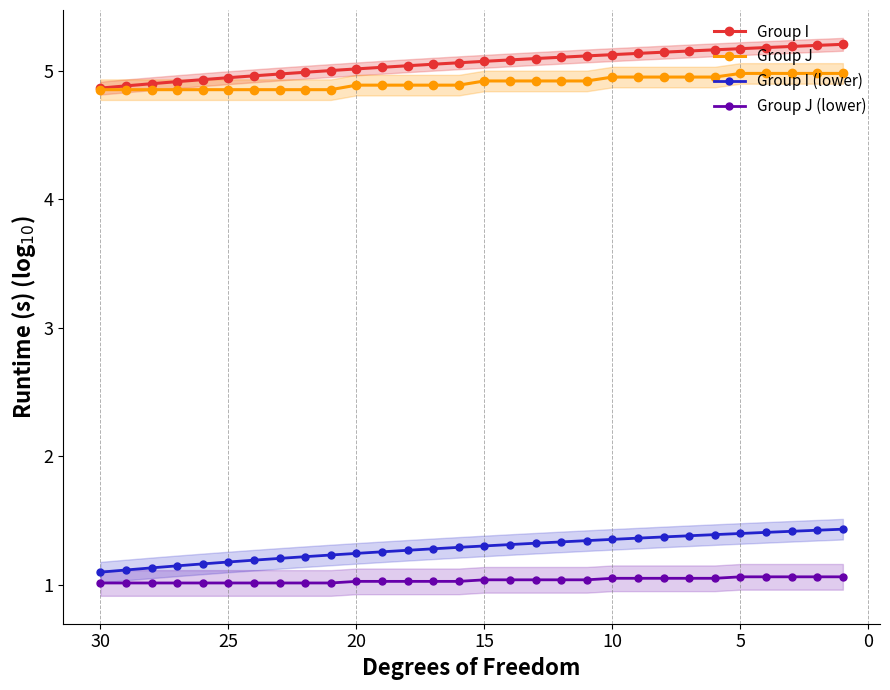

What is the approximate value of Group I at 5?

5.2